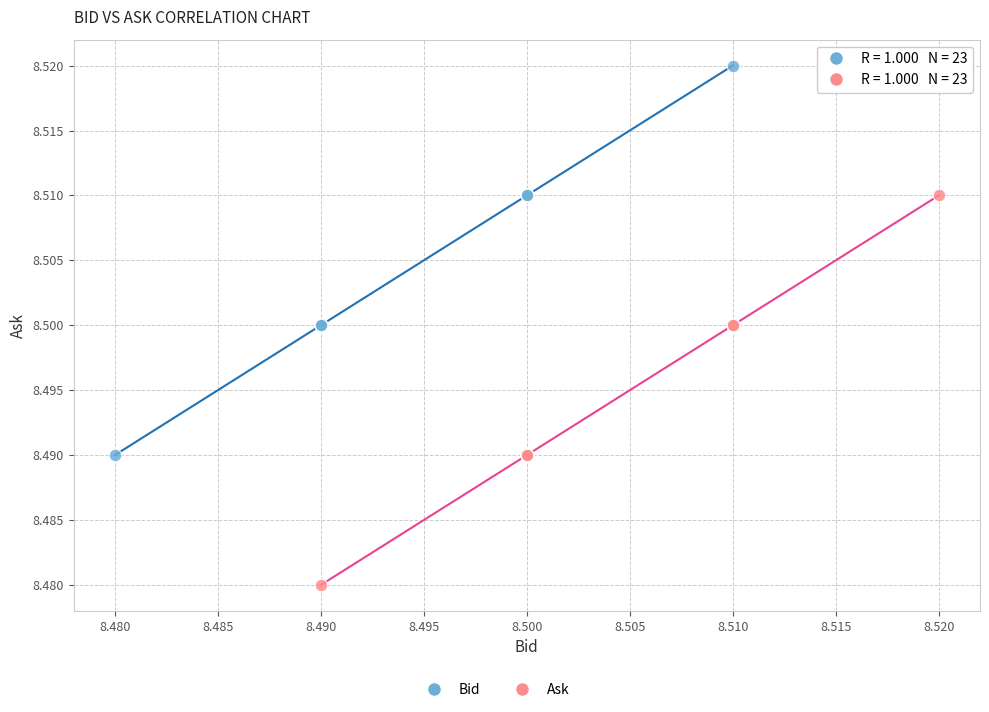

Which series reaches the maximum Y coordinate?

Bid